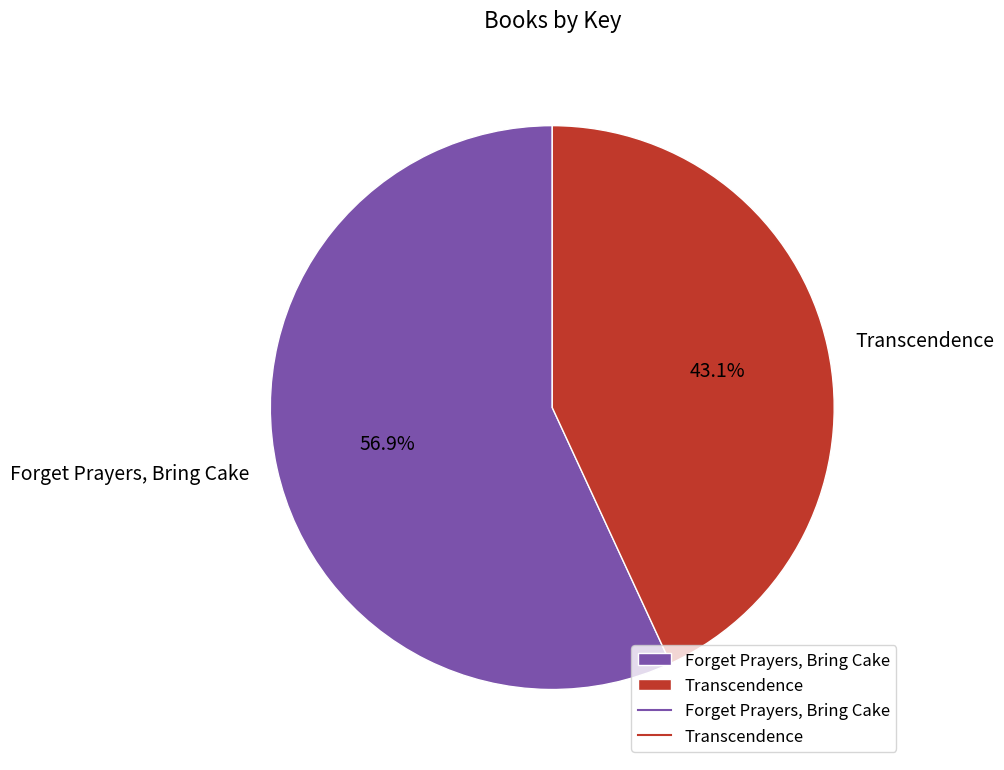

How many slices are in this pie chart?

2